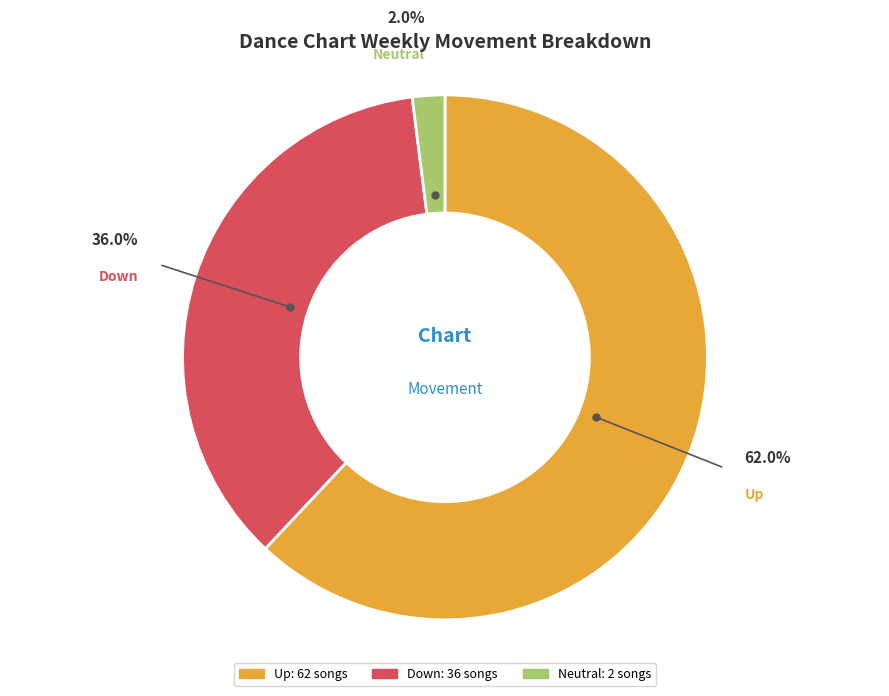

Is there any slice that represents more than half of the pie?

Yes